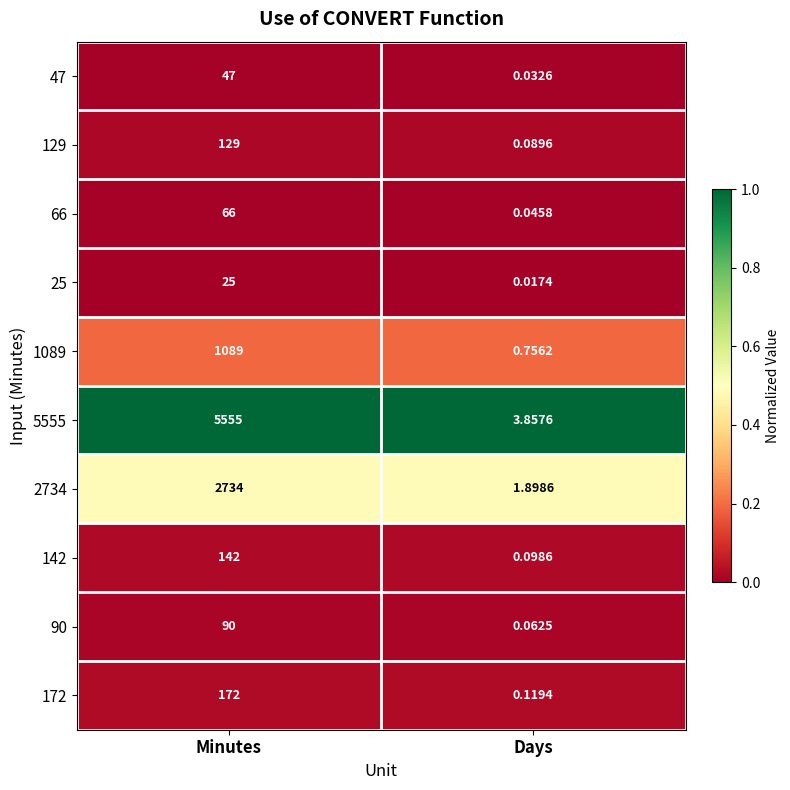

Where is 66 nearest to the value 33?

Days